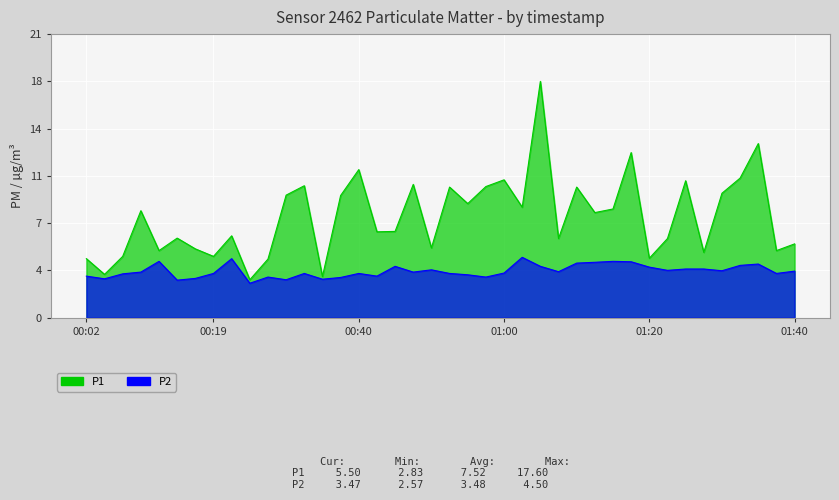

What is the sum of all P2 values?

139.0